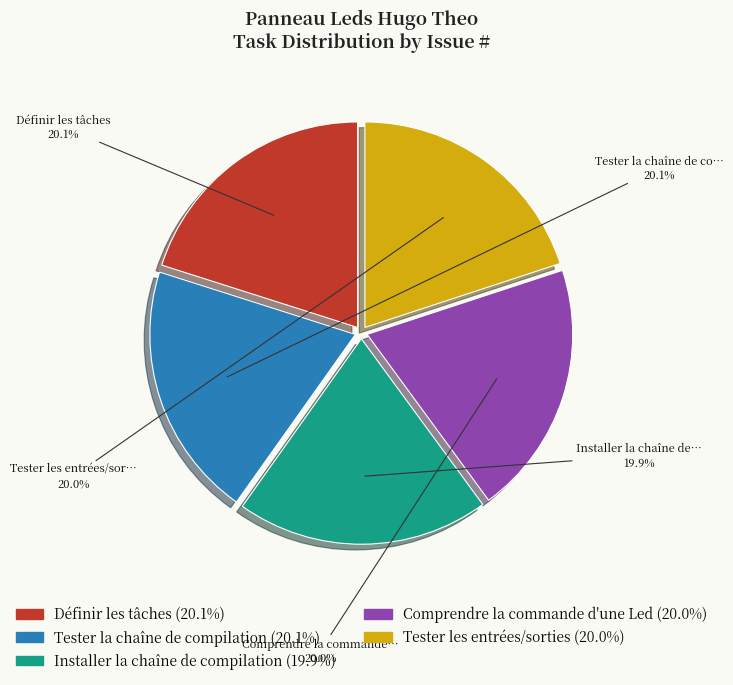

Does any single category account for the majority?

No